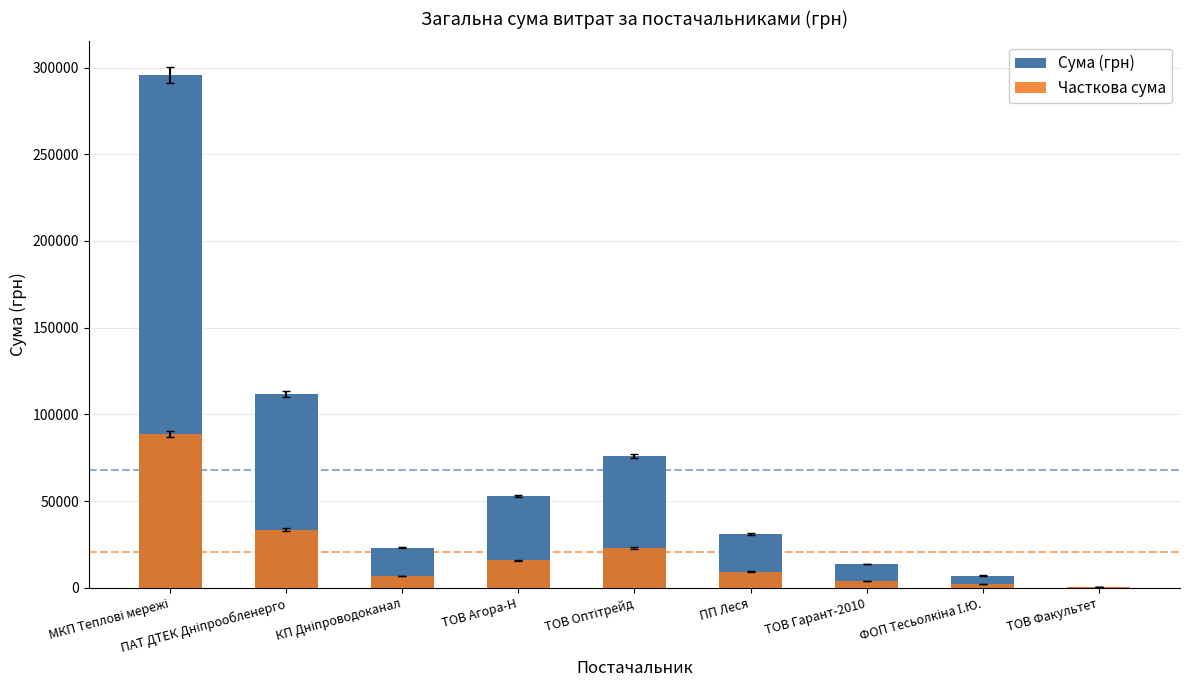

Rank the series by their maximum value, from highest to lowest.

Сума (грн), Часткова сума